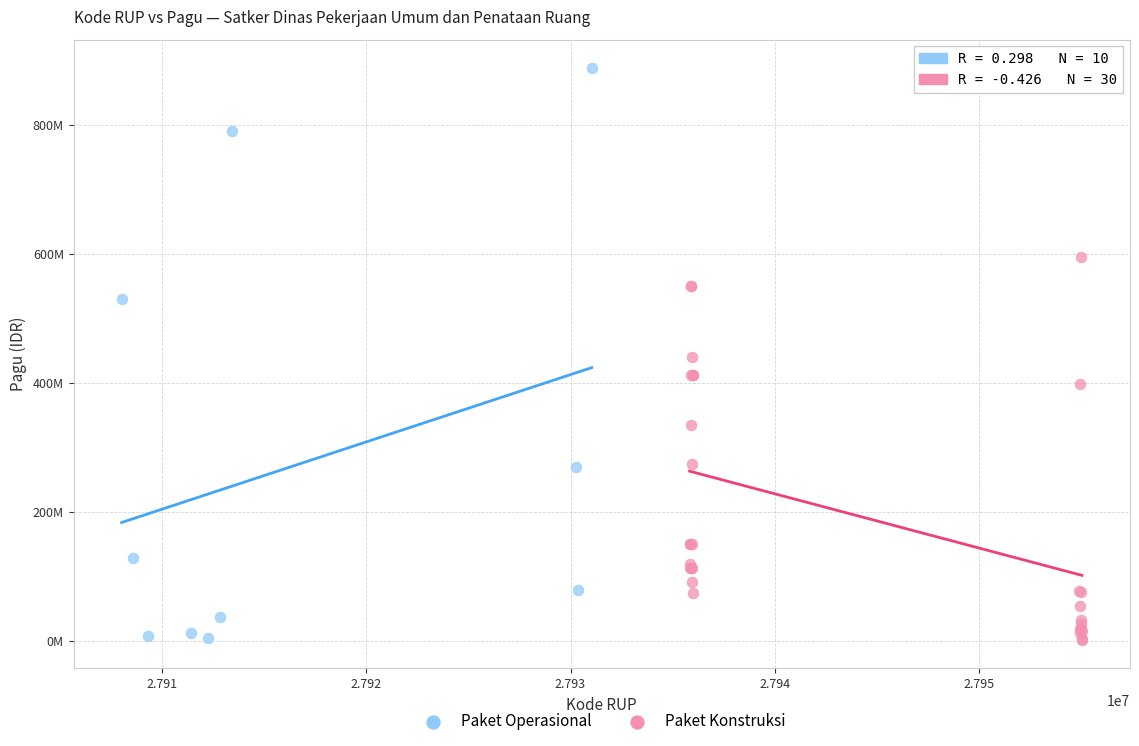

What are all the series names shown in the legend?

Paket Operasional, Paket Konstruksi